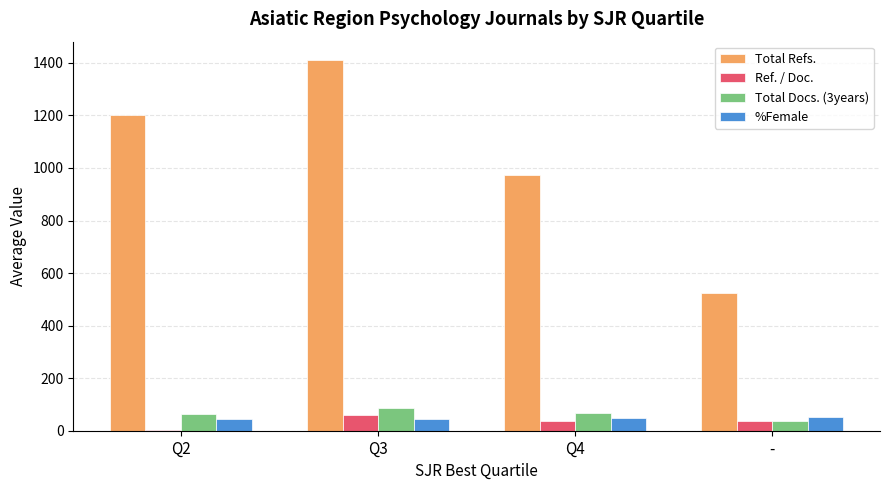

Between Q2 and Q4, which series saw the biggest shift?

Total Refs.